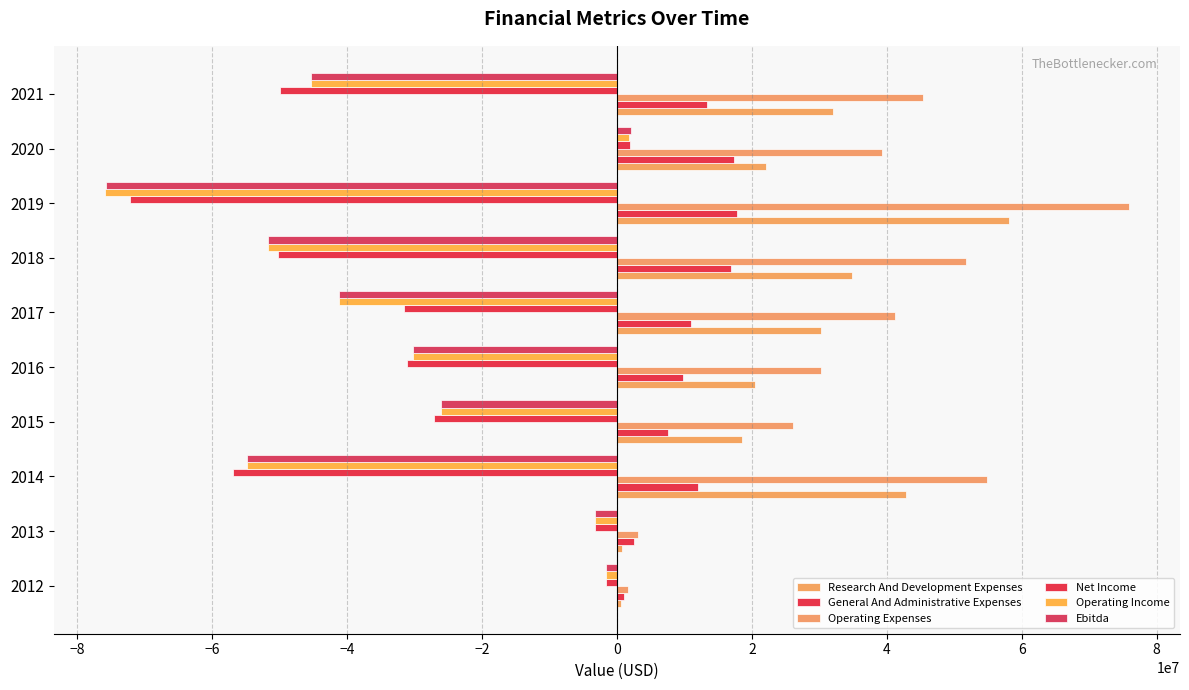

How many data points in General And Administrative Expenses are less than 11961865?

5